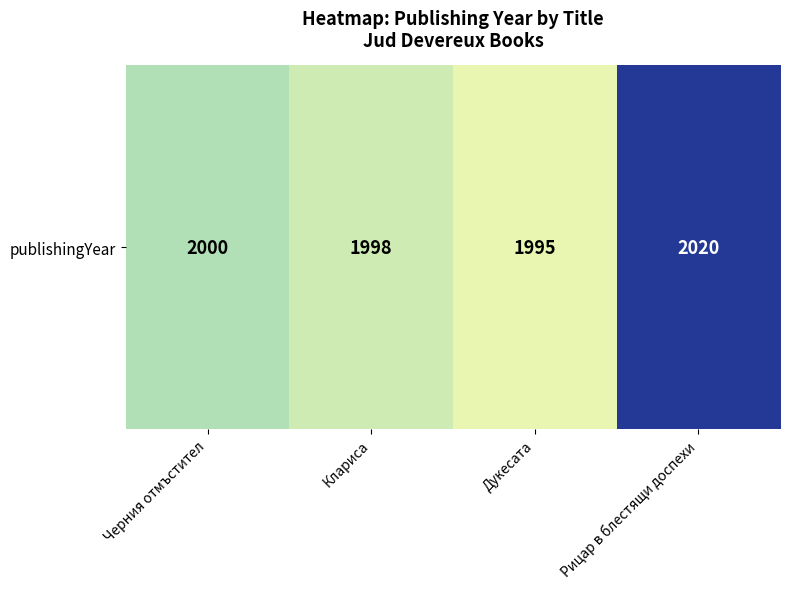

Approximately how many times larger is the value at Дукесата compared to Клариса?

1.0